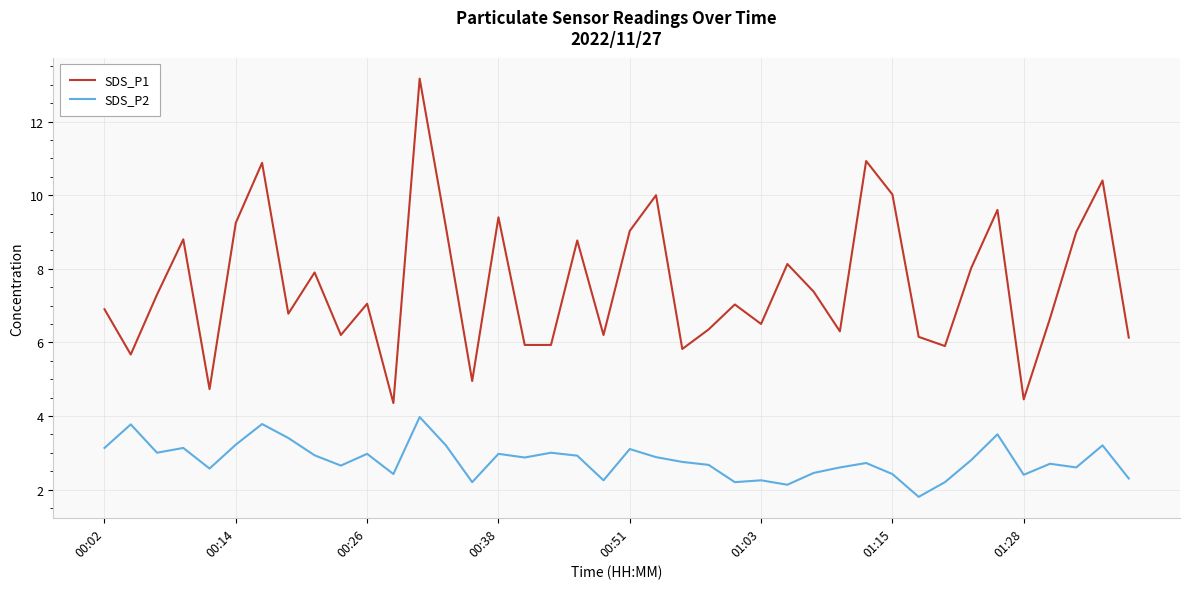

Which series has the largest total across all categories?

SDS_P1